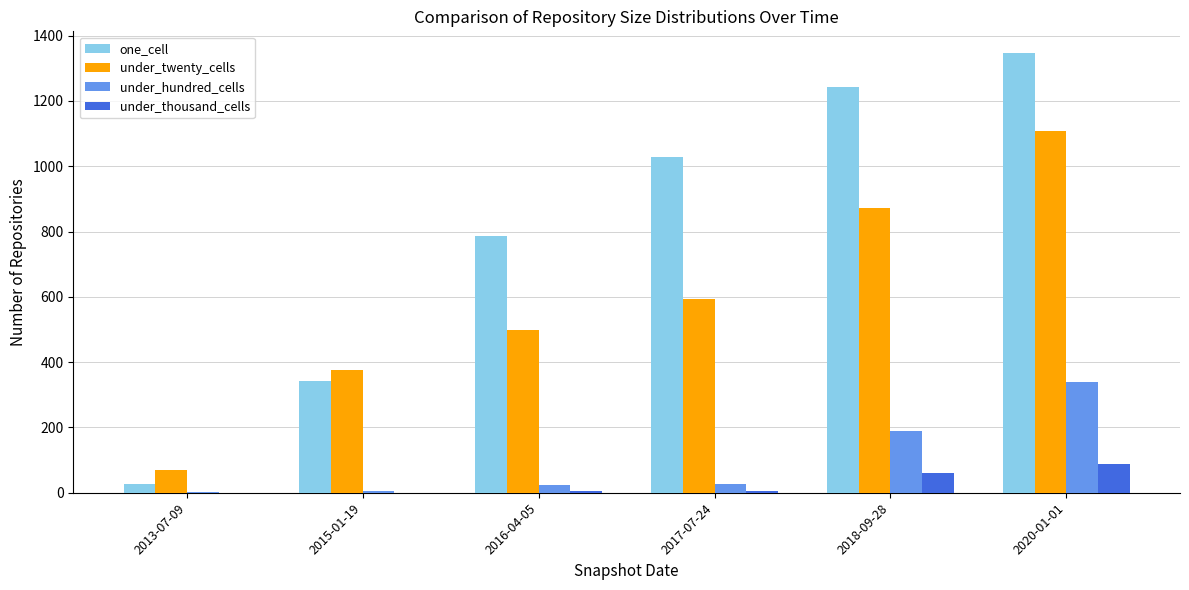

Count the number of data series in this chart.

4